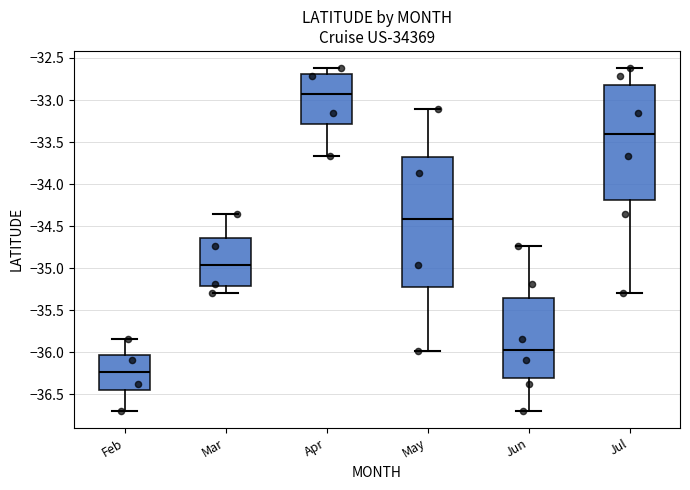

Comparing the boxes themselves (not the whiskers), which one is the tallest?

May